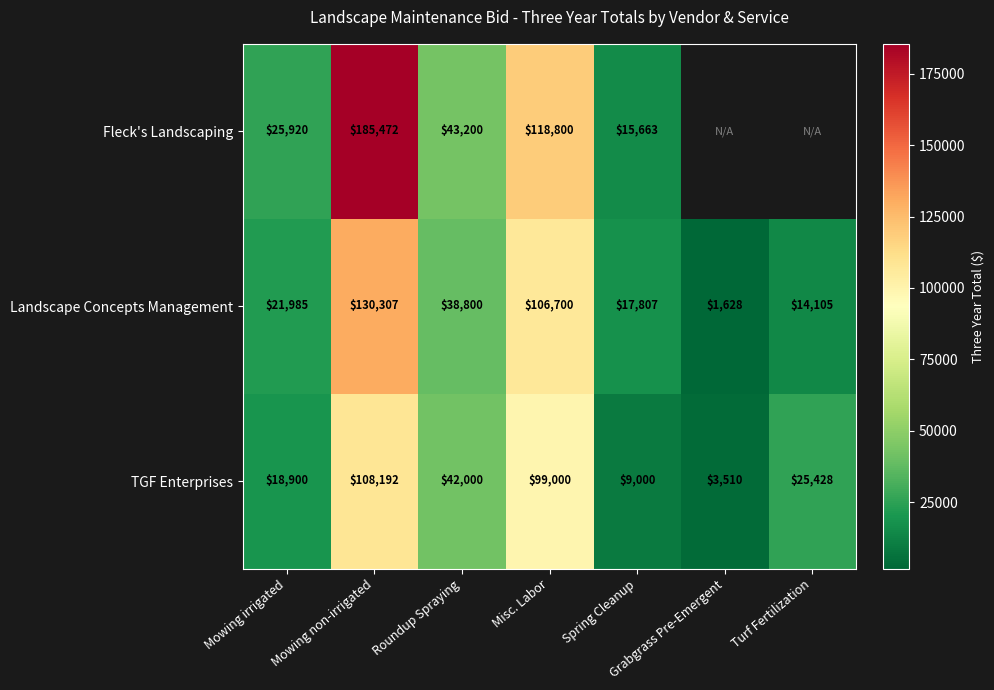

List the labels in order of TGF Enterprises value, smallest first.

Grabgrass Pre-Emergent, Spring Cleanup, Mowing irrigated, Turf Fertilization, Roundup Spraying, Misc. Labor, Mowing non-irrigated